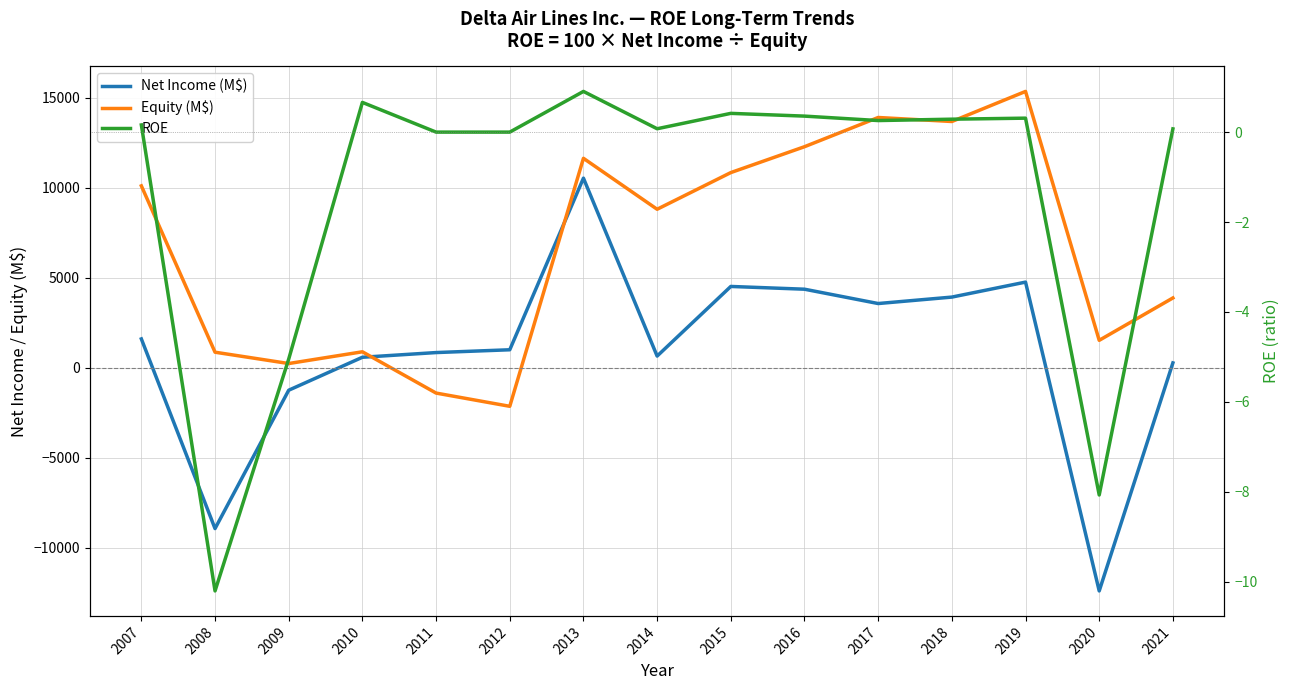

At which category does Equity (M$) reach its first local peak?

2010